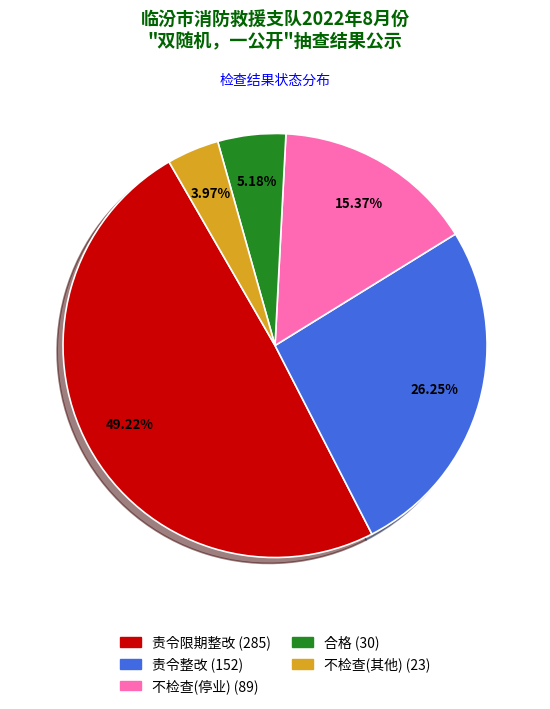

Is there any slice that represents more than half of the pie?

No